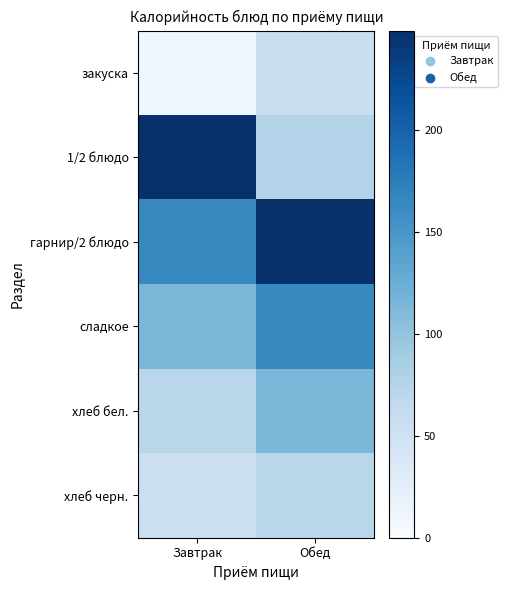

Between Завтрак and Обед, which series saw the biggest shift?

1/2 блюдо